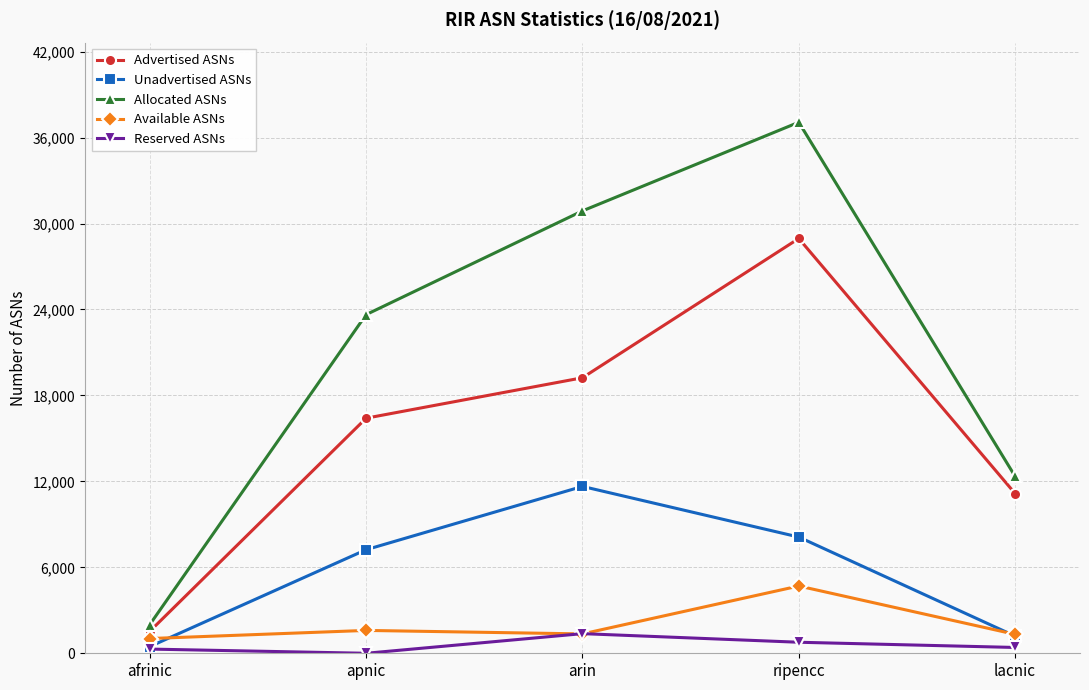

Is this an area chart (filled region under the line)?

No